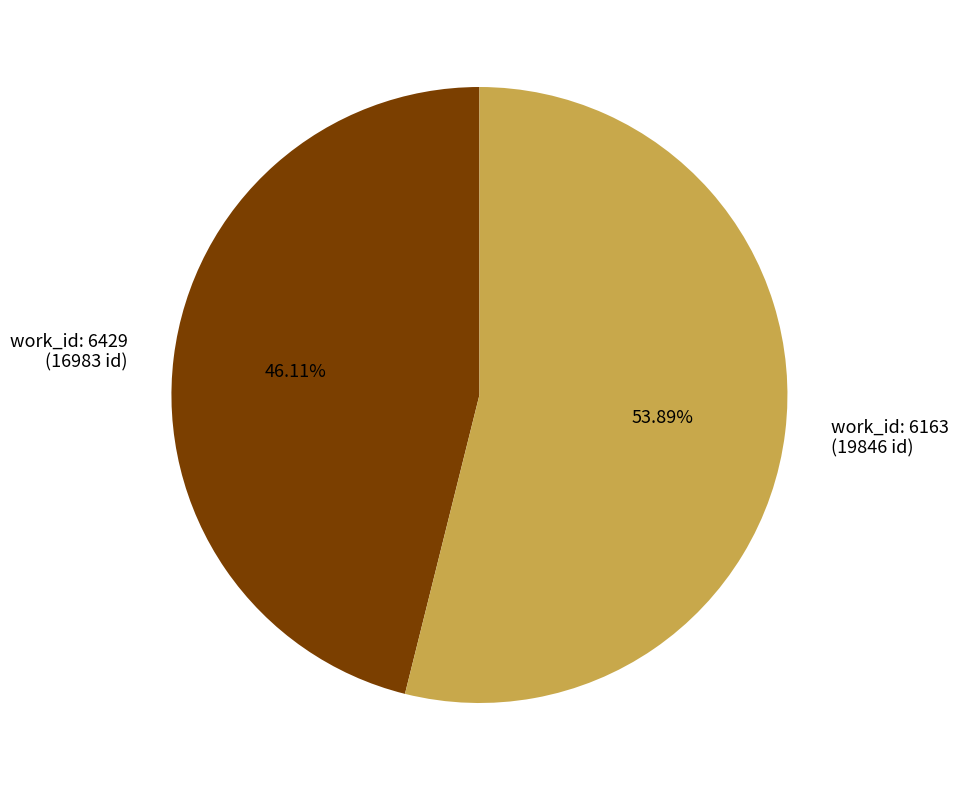

Does any single category account for the majority?

Yes